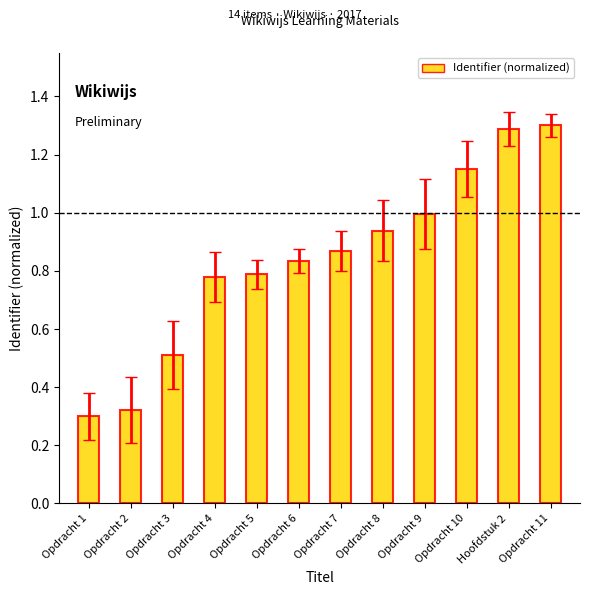

What is the difference between the values at Opdracht 2 and Opdracht 8?

0.6